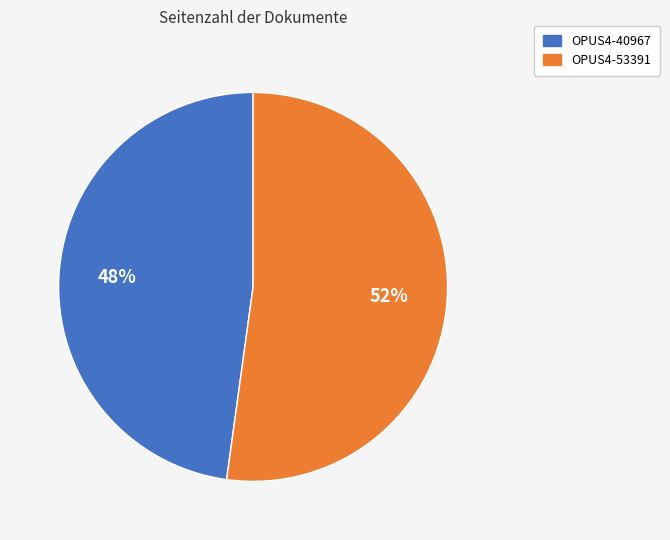

To the nearest percent, what portion does OPUS4-53391 represent?

52%